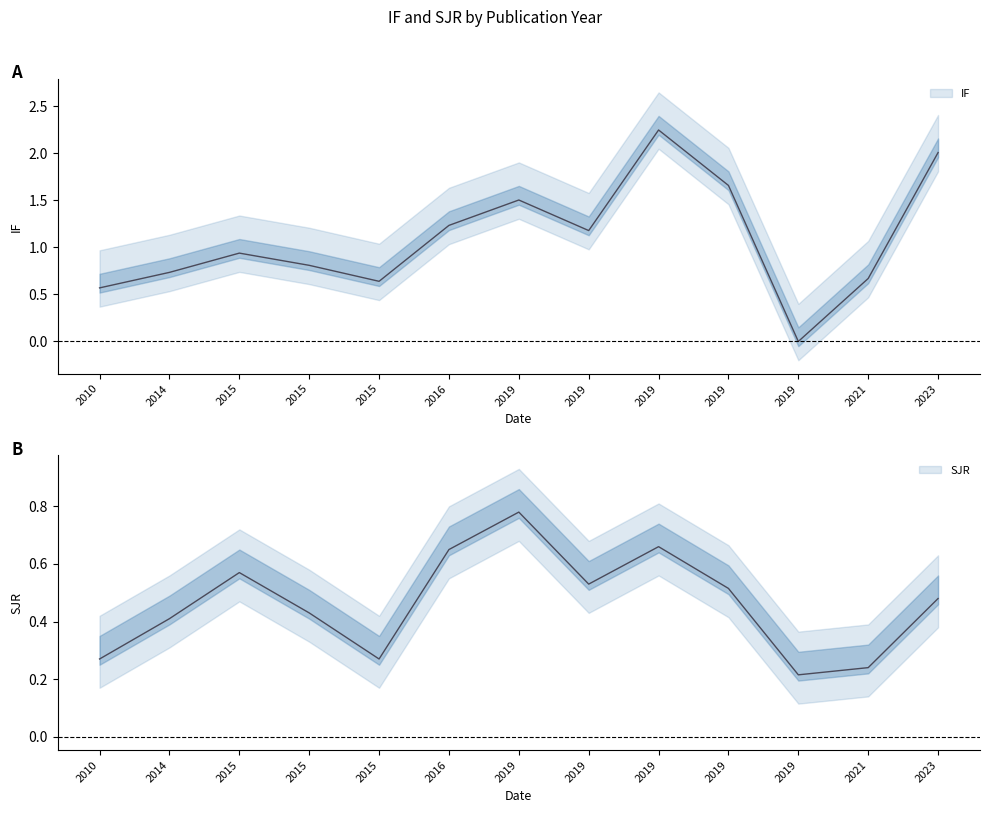

What is the total value across all series at 2019?

1.7